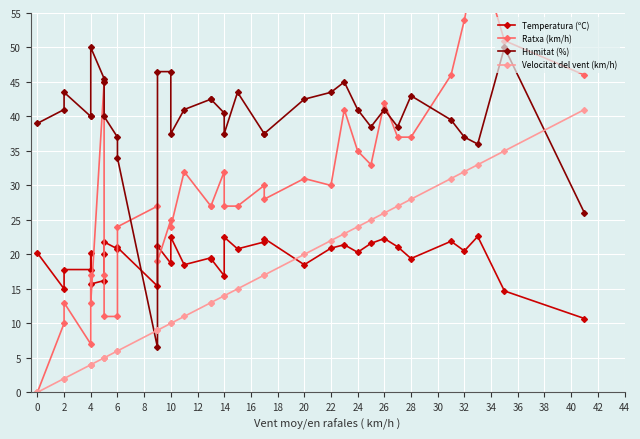

Which series changed the most between 10 and 28?

Velocitat del vent (km/h)